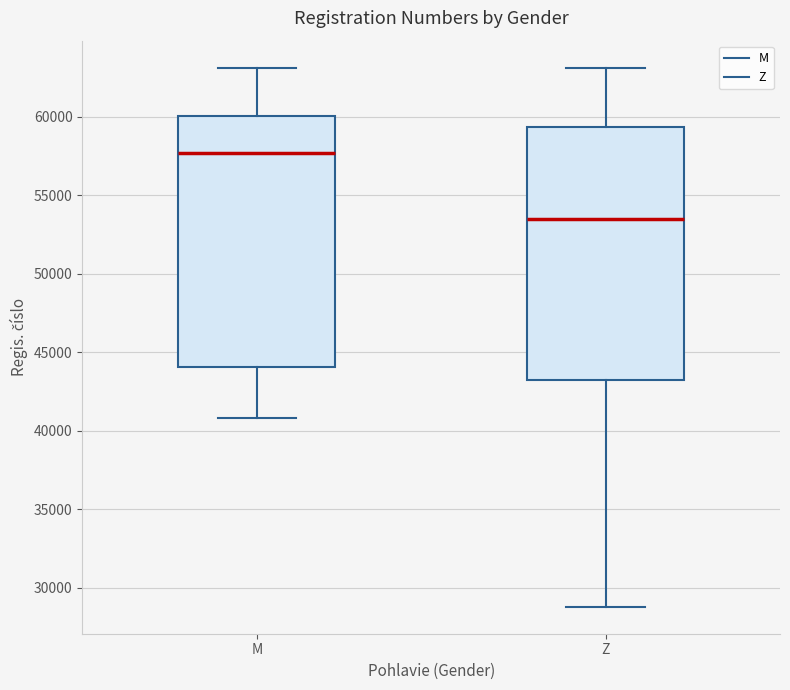

Where is the lower edge of the box for M on the y-axis? The values are not printed on the chart, so give them approximately, as read against the axis.

44000